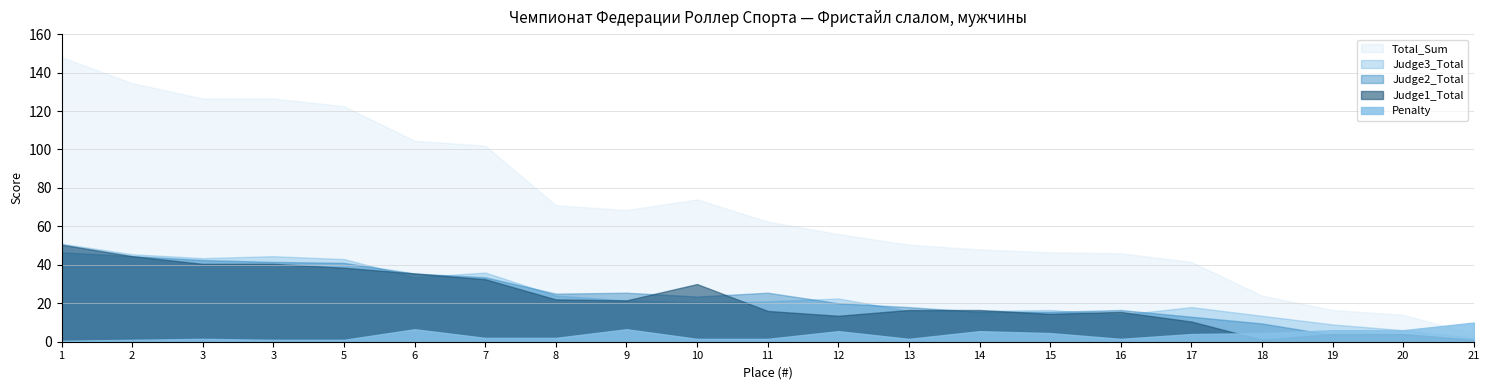

What is the difference between the maximum and minimum values in the Total_Sum series?

144.0